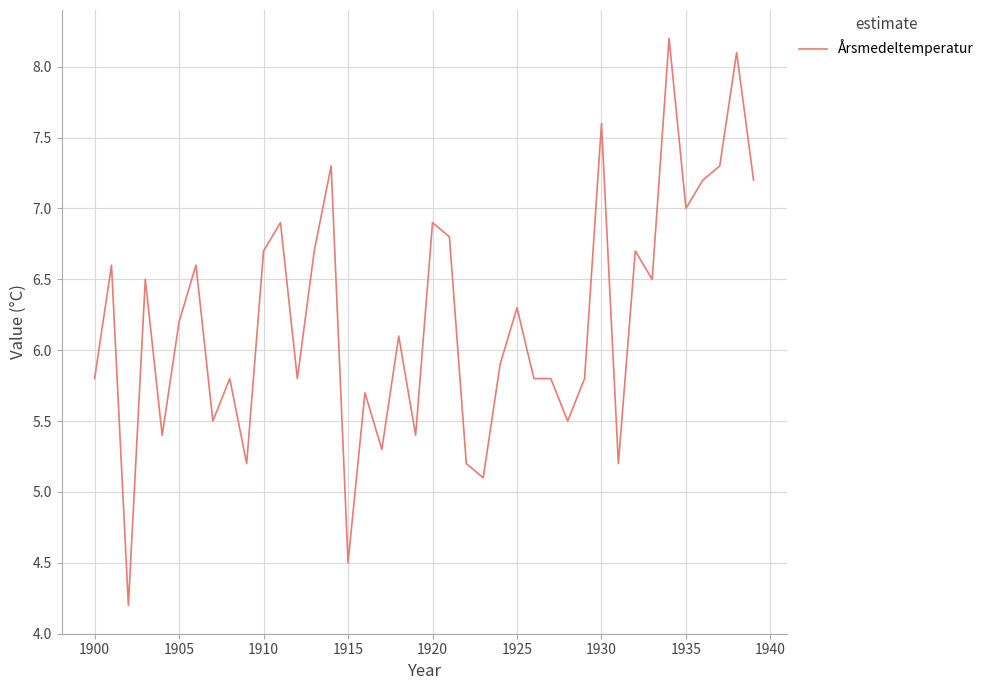

What is the maximum value shown in the chart?

8.2